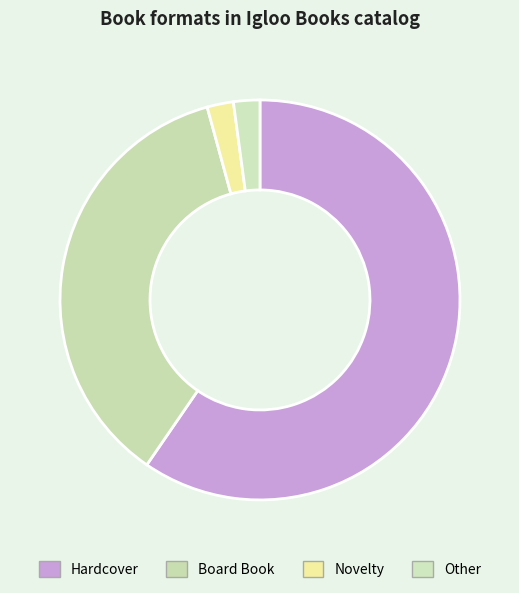

Count the number of slices in the pie.

4